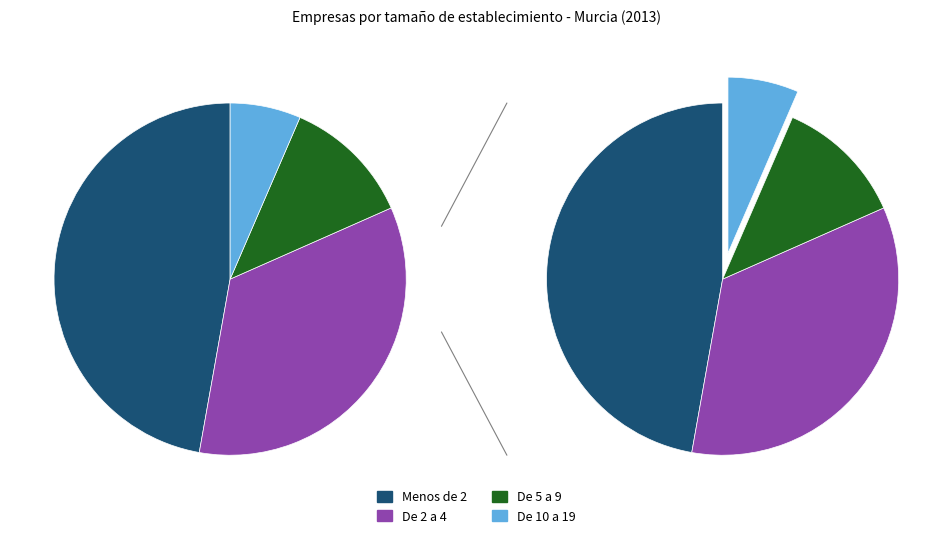

Which has a higher value, De 5 a 9 or De 10 a 19?

De 5 a 9